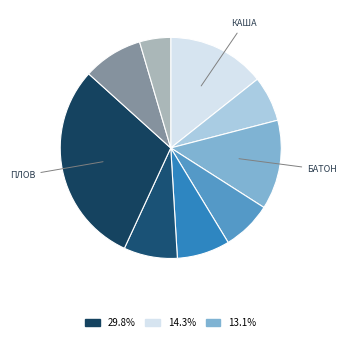

Count the number of slices in the pie.

9